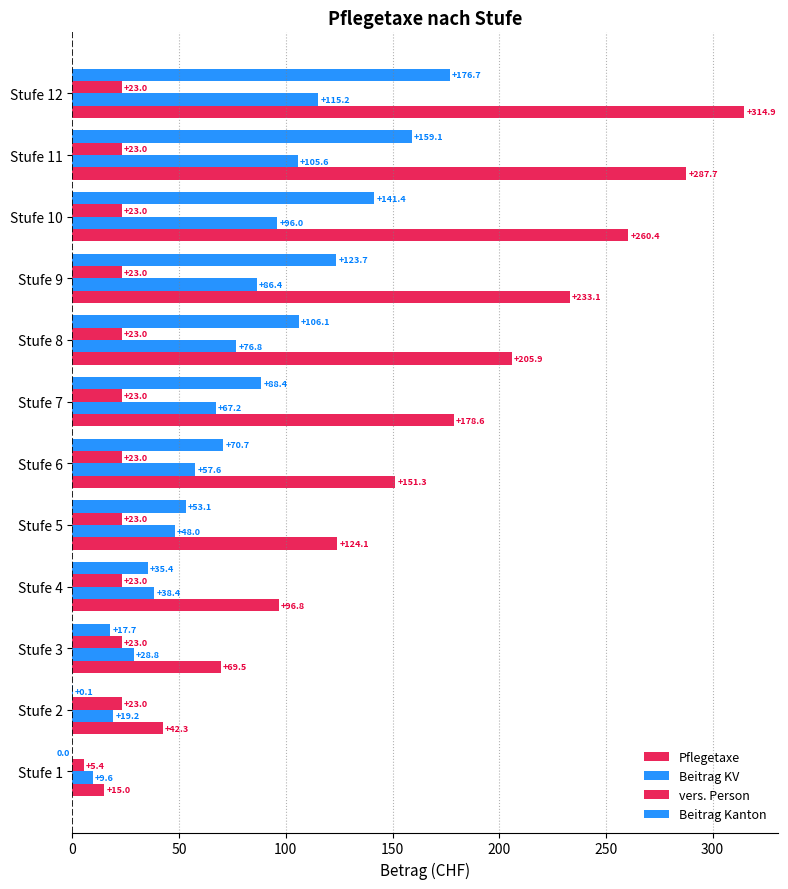

How many values in the Beitrag KV series exceed 67?

6